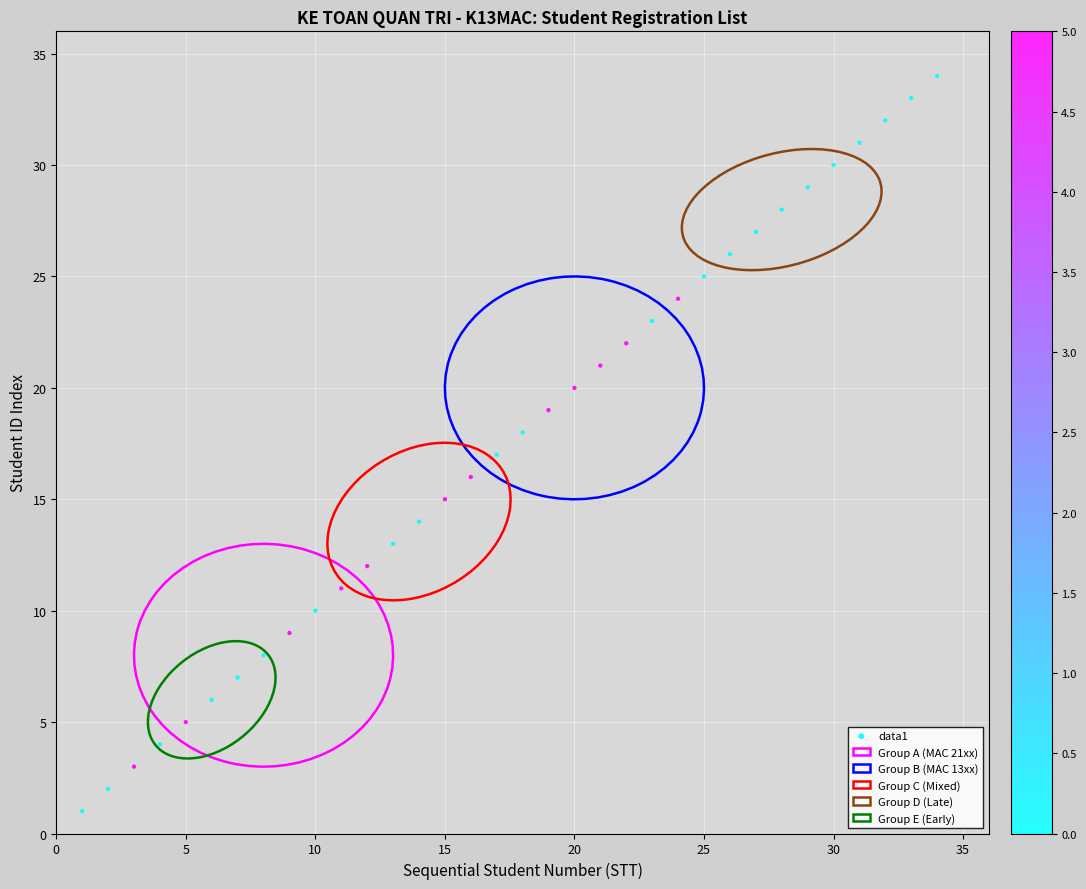

What is the range of Y values (max minus min)?

33